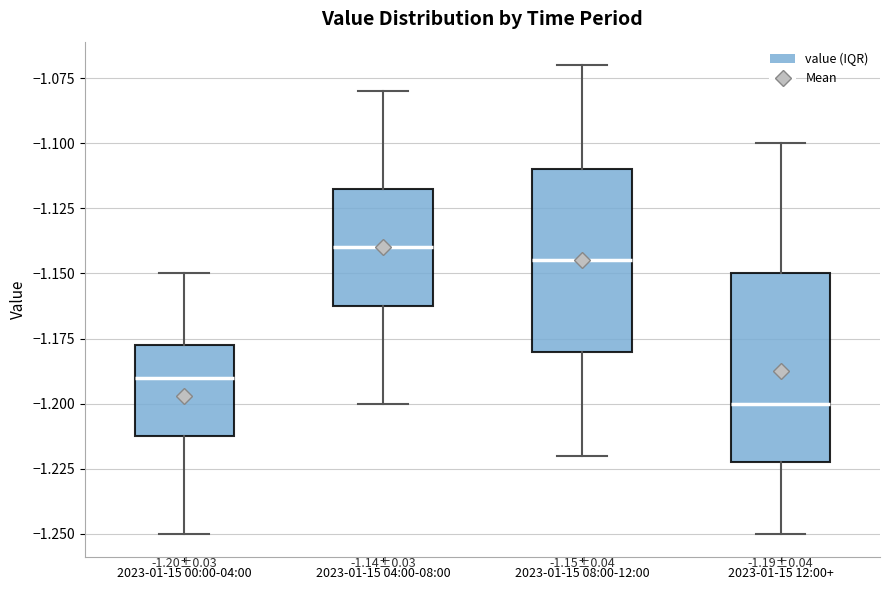

Which box's median line is the highest?

2023-01-15 04:00-08:00